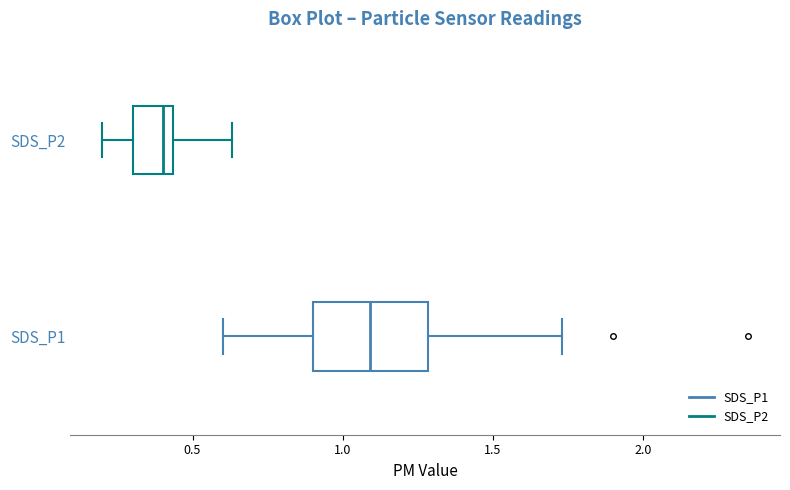

Reading bottom to top, transcribe this box plot: for each box, give where its median line is, the range the box spans, and where its two whiskers end, as read against the x-axis. The values are not printed on the chart, so give them approximately, as read against the axis.

SDS_P1: median 1.10, box 0.90 to 1.30, whiskers 0.60 to 1.75
SDS_P2: median 0.40, box 0.30 to 0.45, whiskers 0.20 to 0.65